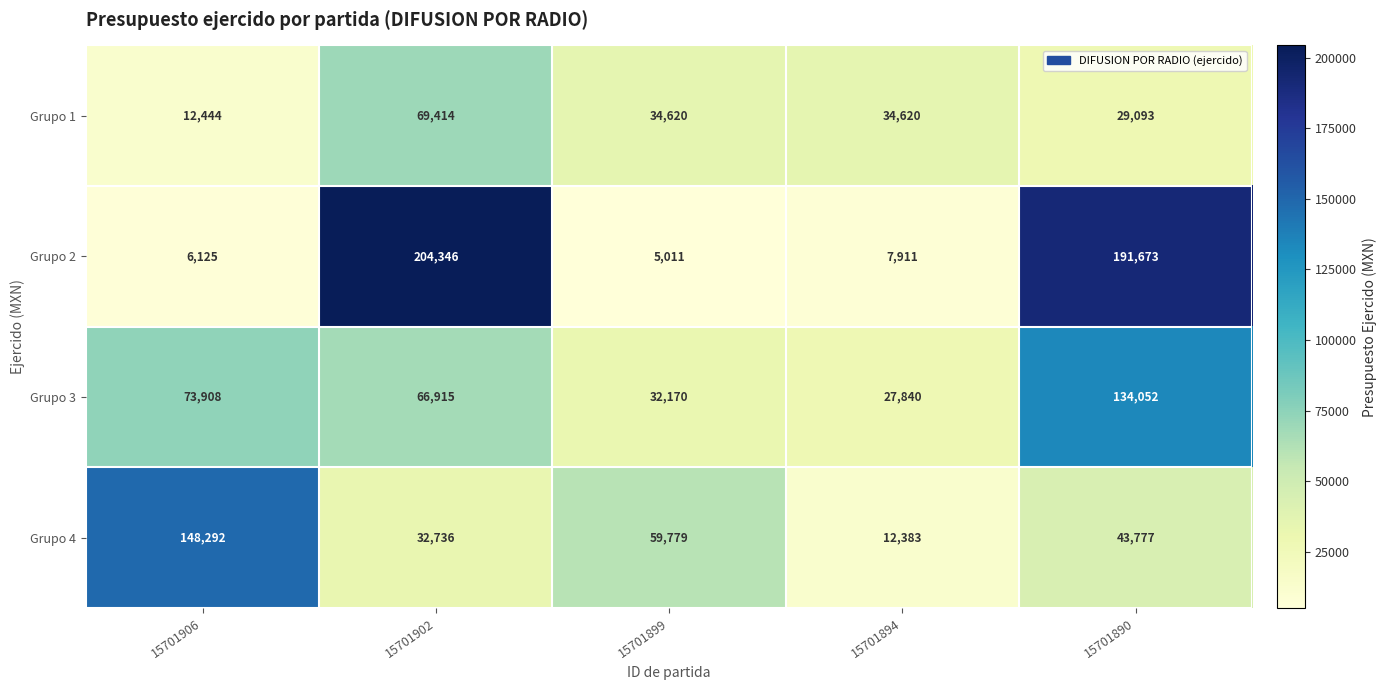

Where does the Grupo 4 series first go above 43777?

15701906